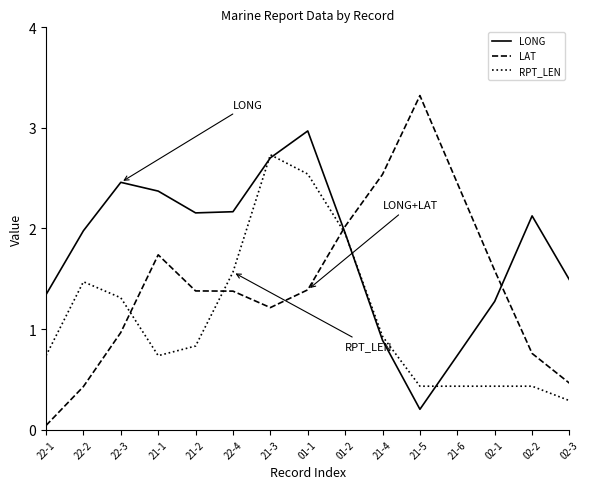

At which label does LONG reach its minimum?

21-5